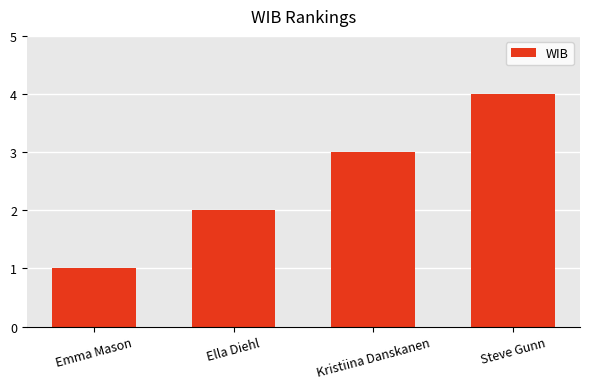

How many data points does each series have?

4